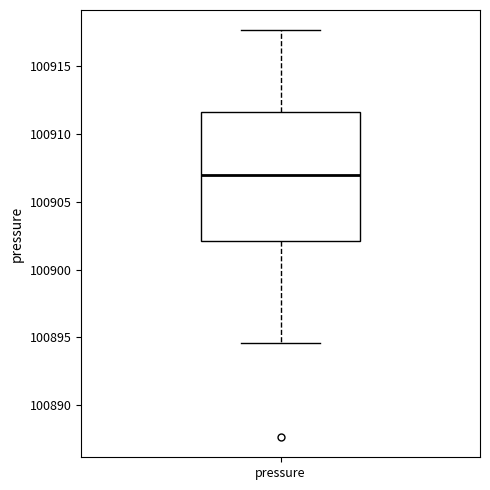

Read this box plot against the y-axis: the position of the median line, the range covered by the box, and the ends of both whiskers. The values are not printed on the chart, so give them approximately, as read against the axis.

median 100907.0, box 100902.0 to 100911.5, whiskers 100894.5 to 100917.5